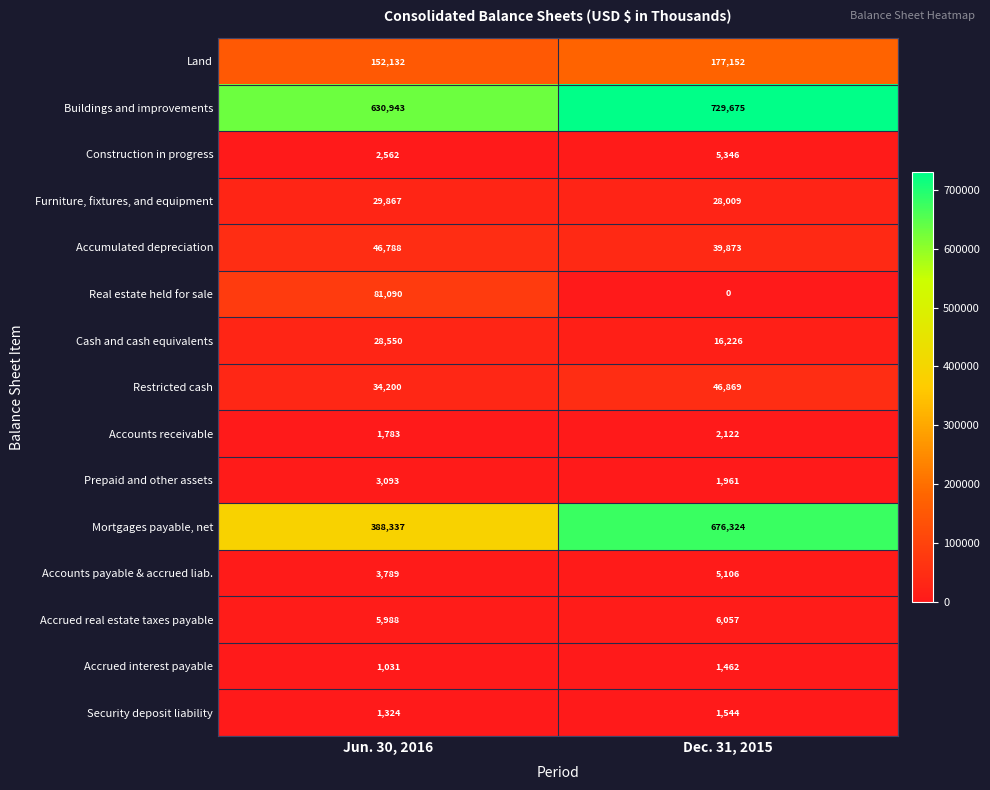

List the series in order of their peak value, highest first.

Buildings and improvements, Mortgages payable, net, Land, Real estate held for sale, Restricted cash, Accumulated depreciation, Furniture, fixtures, and equipment, Cash and cash equivalents, Accrued real estate taxes payable, Construction in progress, Accounts payable & accrued liab., Prepaid and other assets, Accounts receivable, Security deposit liability, Accrued interest payable